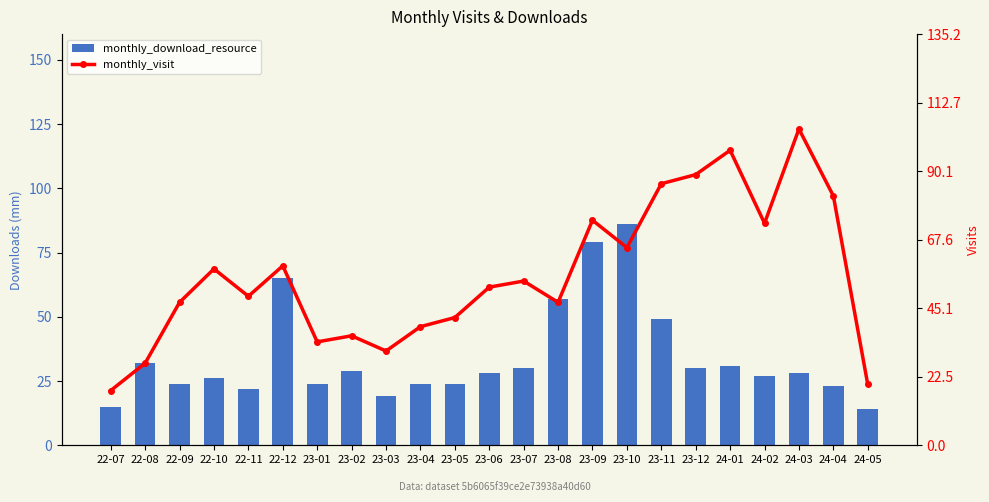

Which series has the largest total across all categories?

monthly_visit